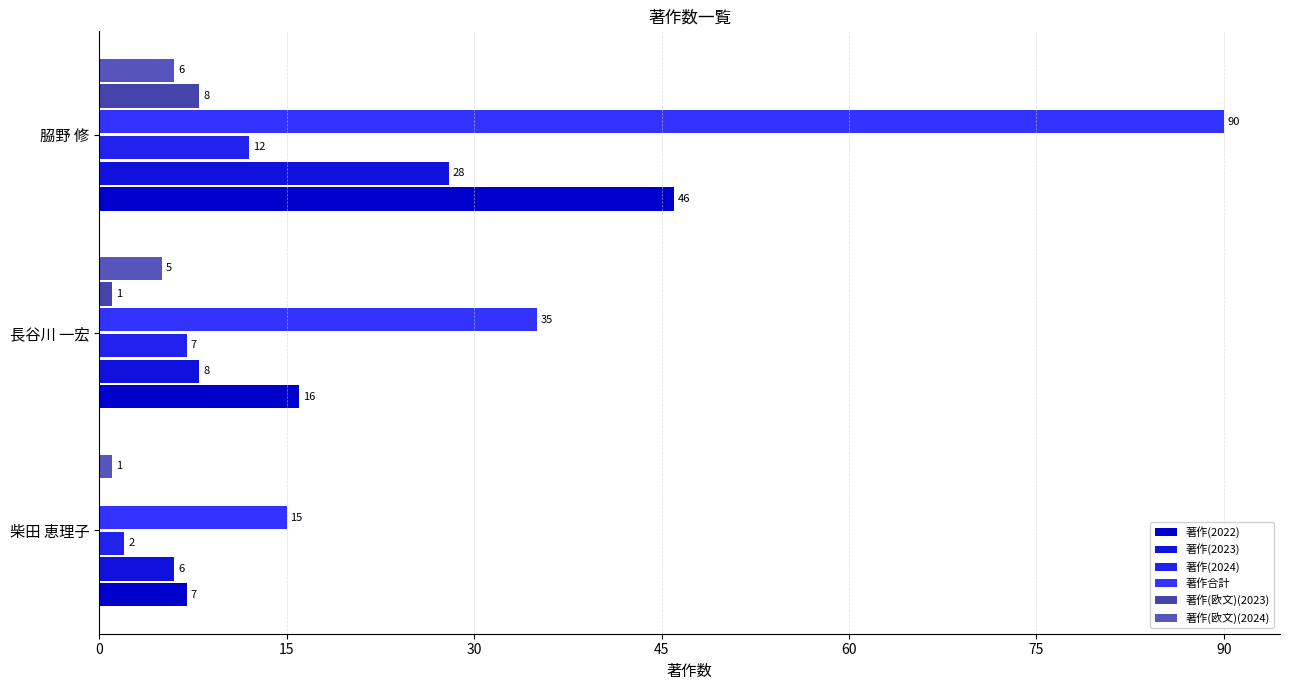

What are all the series names shown in the legend?

著作(2022), 著作(2023), 著作(2024), 著作合計, 著作(欧文)(2023), 著作(欧文)(2024)